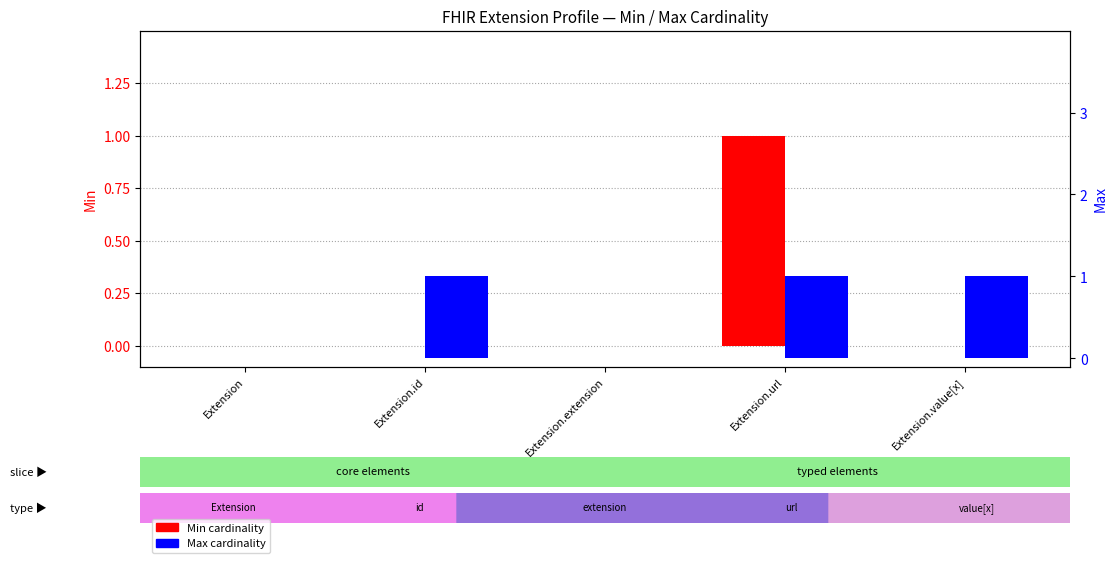

What is the label of the 4th bar from the left?

Extension.url